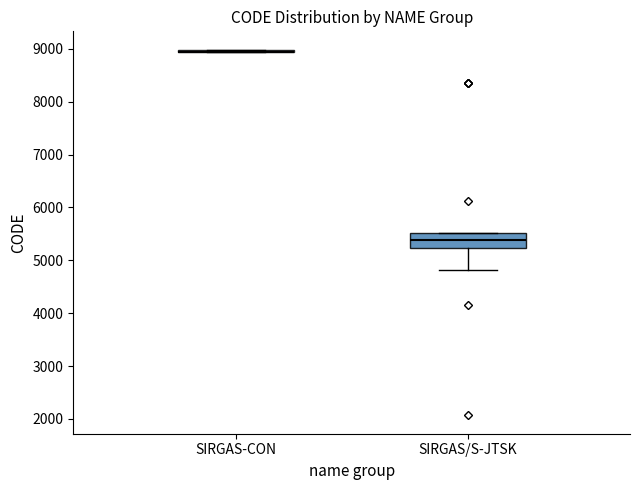

Reading left to right, read every box against the y-axis: the position of its median line, the range the box covers, and the ends of its whiskers. The values are not printed on the chart, so give them approximately, as read against the axis.

SIRGAS-CON: box collapsed to a line at 8900, whiskers 8900 to 9000
SIRGAS/S-JTSK: median 5400, box 5200 to 5500, whiskers 4800 to 5500